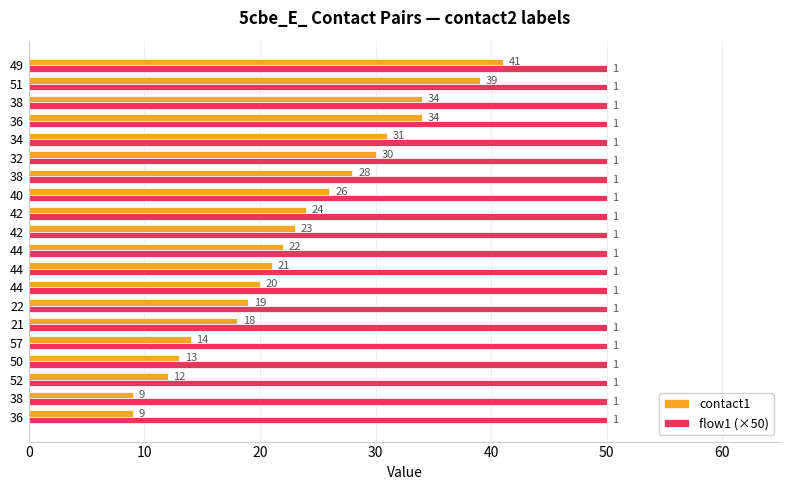

List the series in order of their overall mean, highest first.

flow1 (×50), contact1